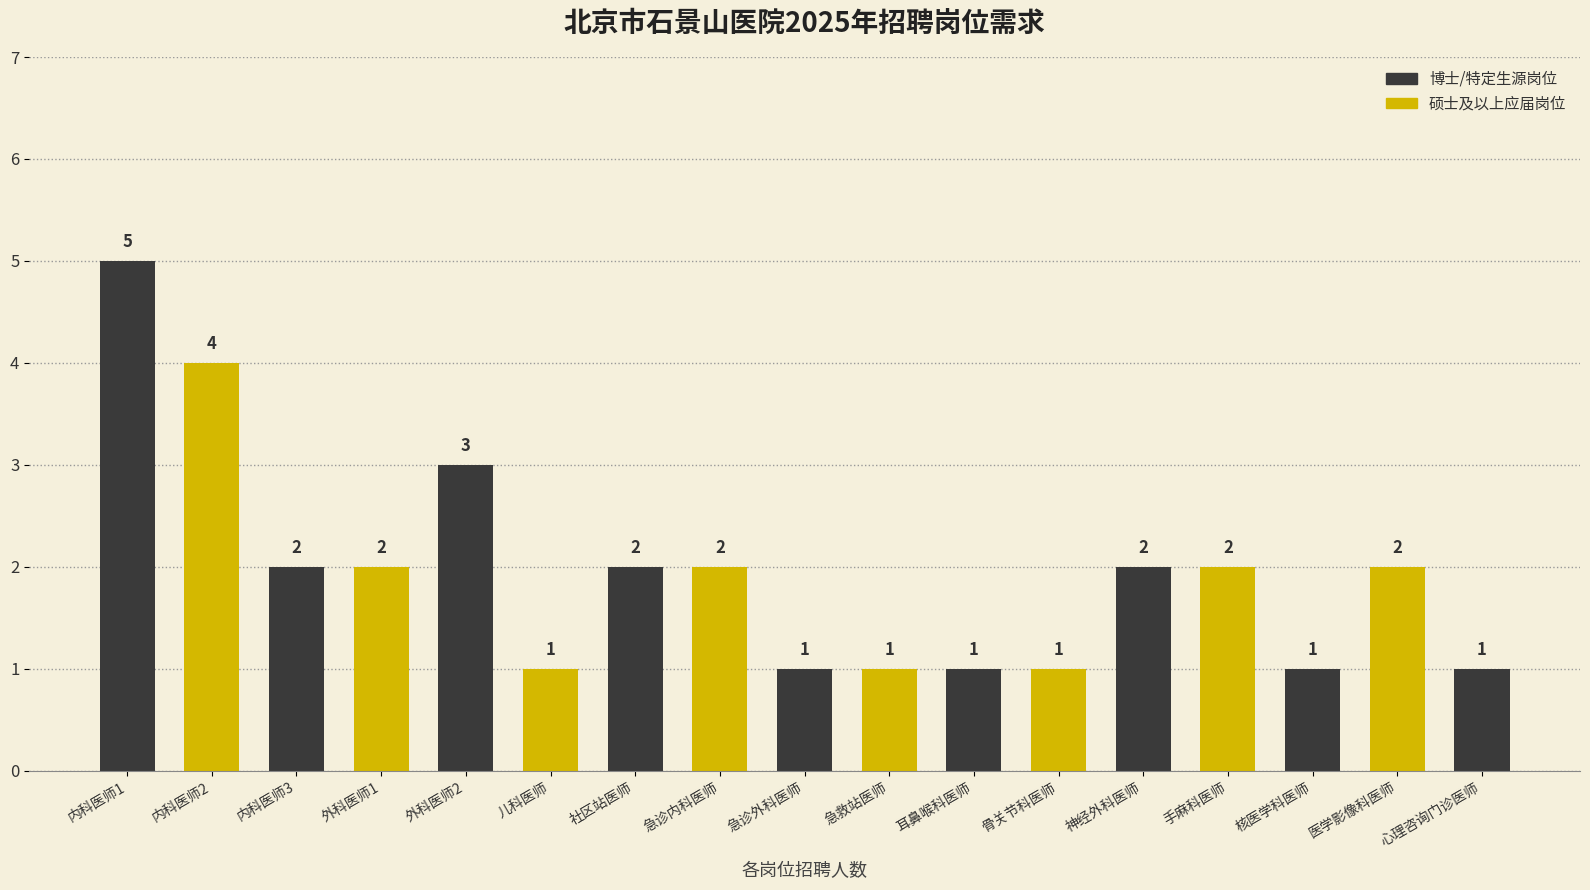

What is the average value?

2